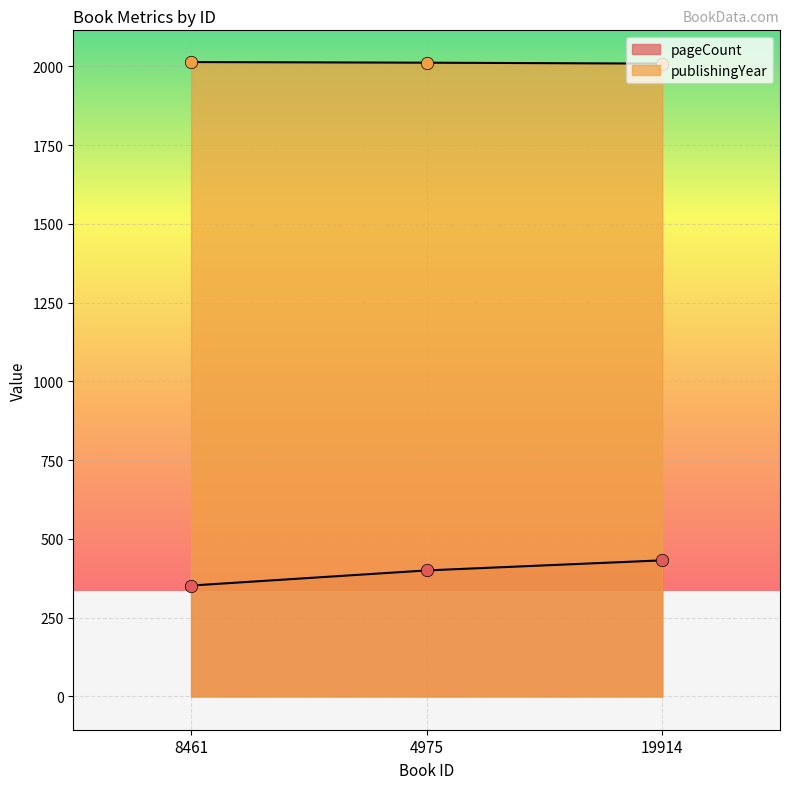

Which series has the largest Y range (max minus min)?

pageCount